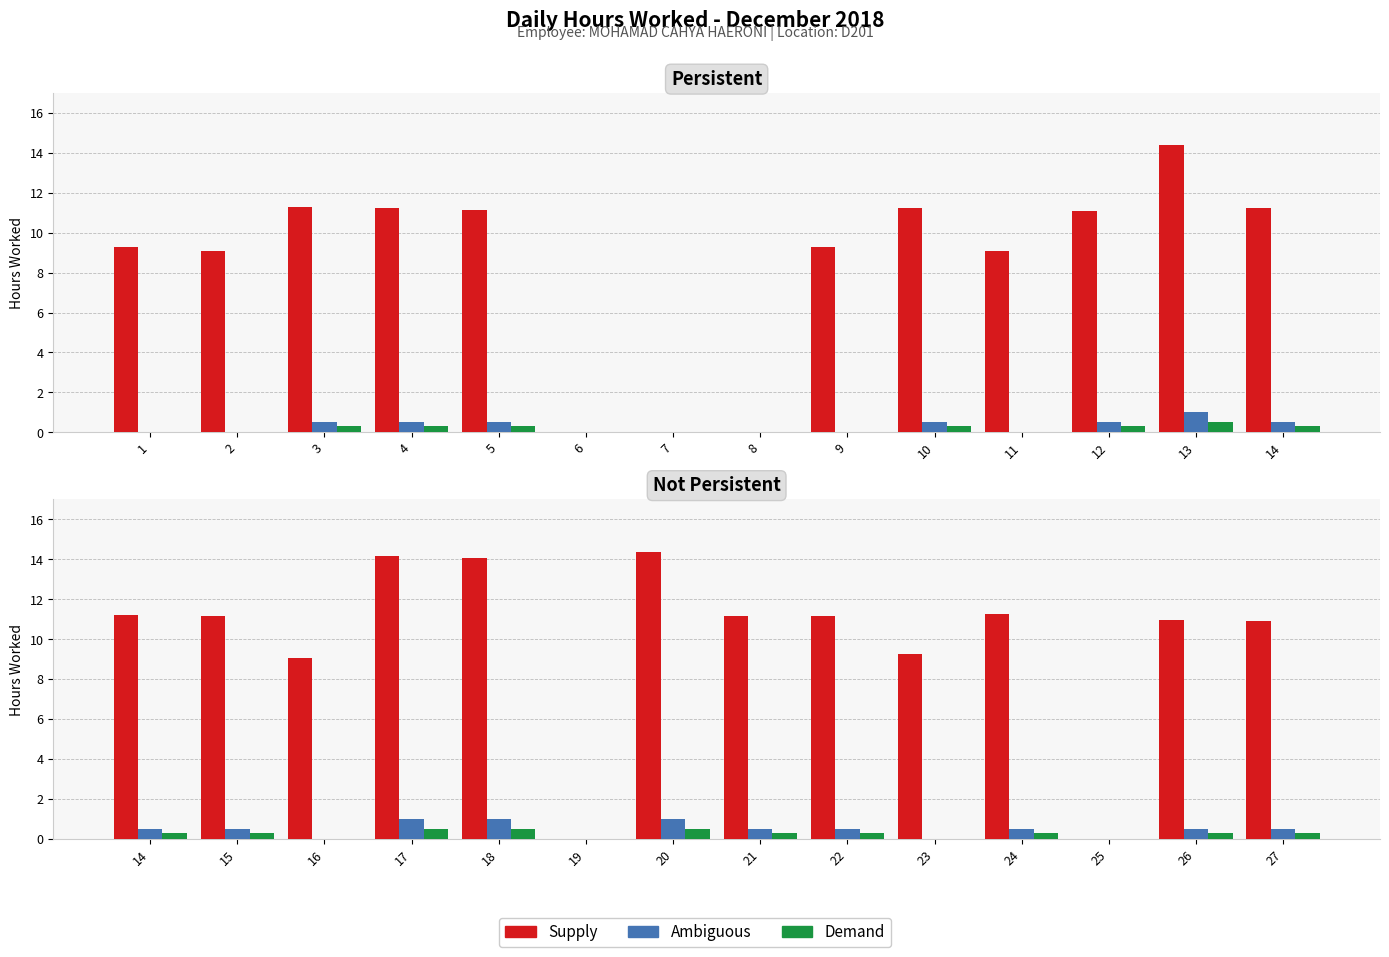

What is the difference between the Demand values at 21 and 23?

0.3